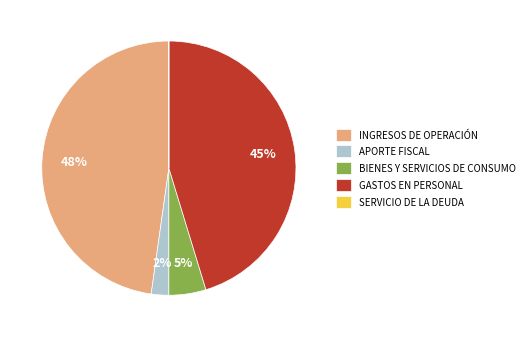

To the nearest percent, what is the difference between the largest and smallest slice percentages?

48%